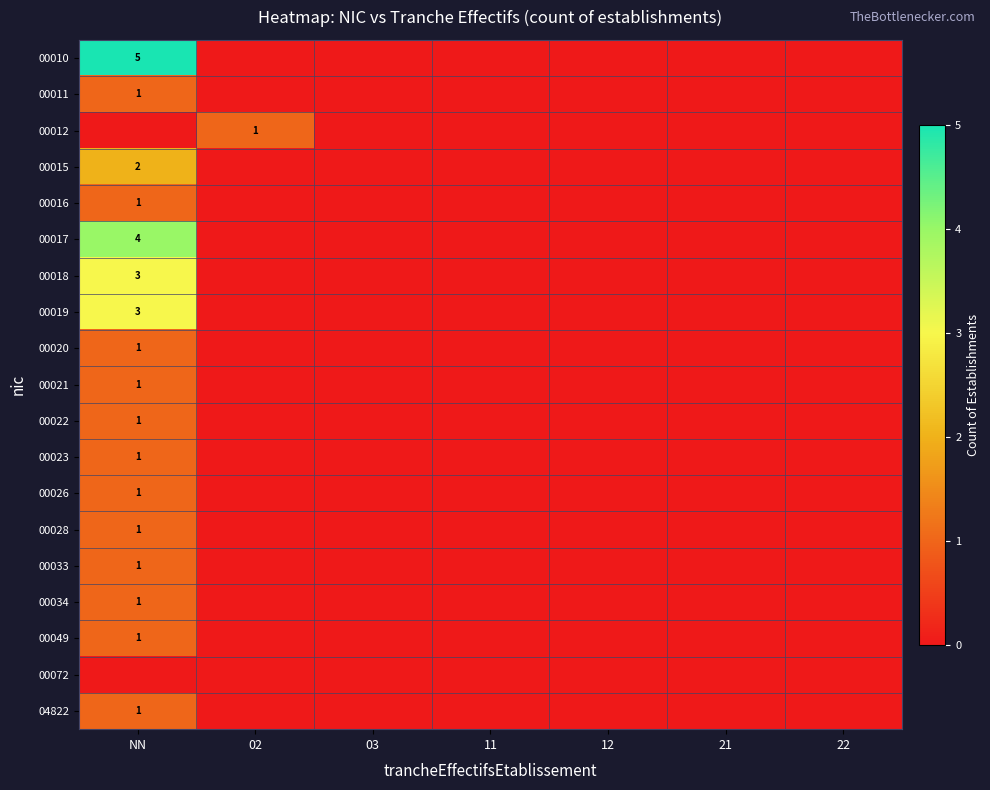

At which category is the sum across all series the highest?

NN